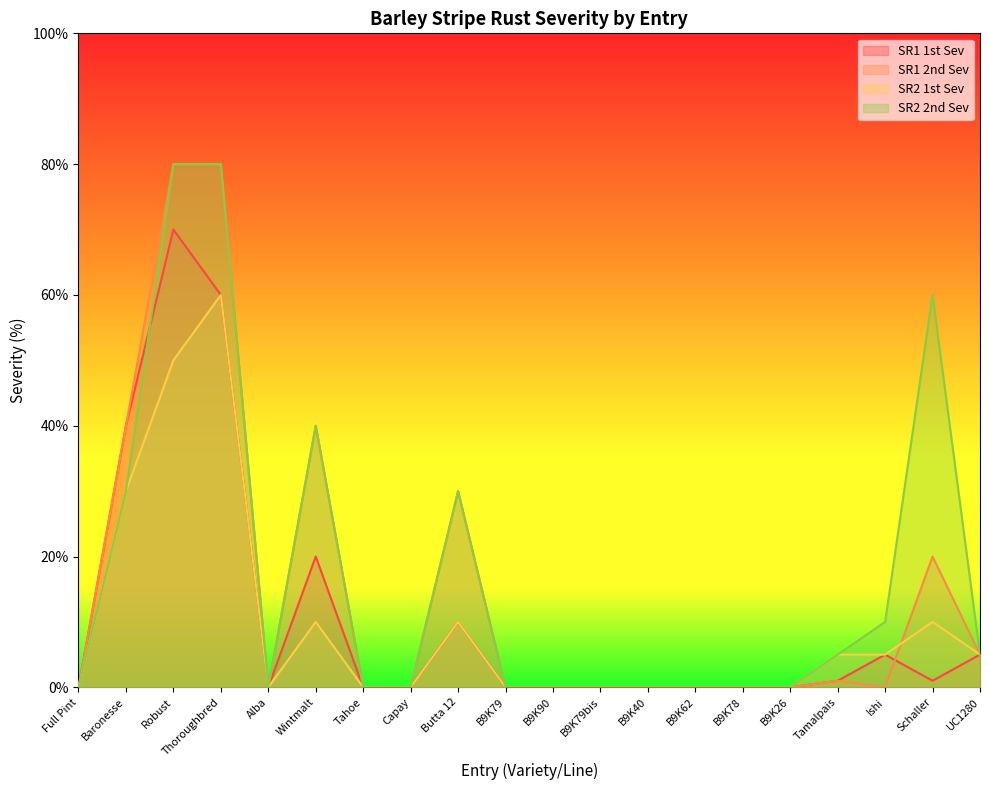

True or false: SR1 2nd Sev and SR2 2nd Sev intersect in this chart.

False